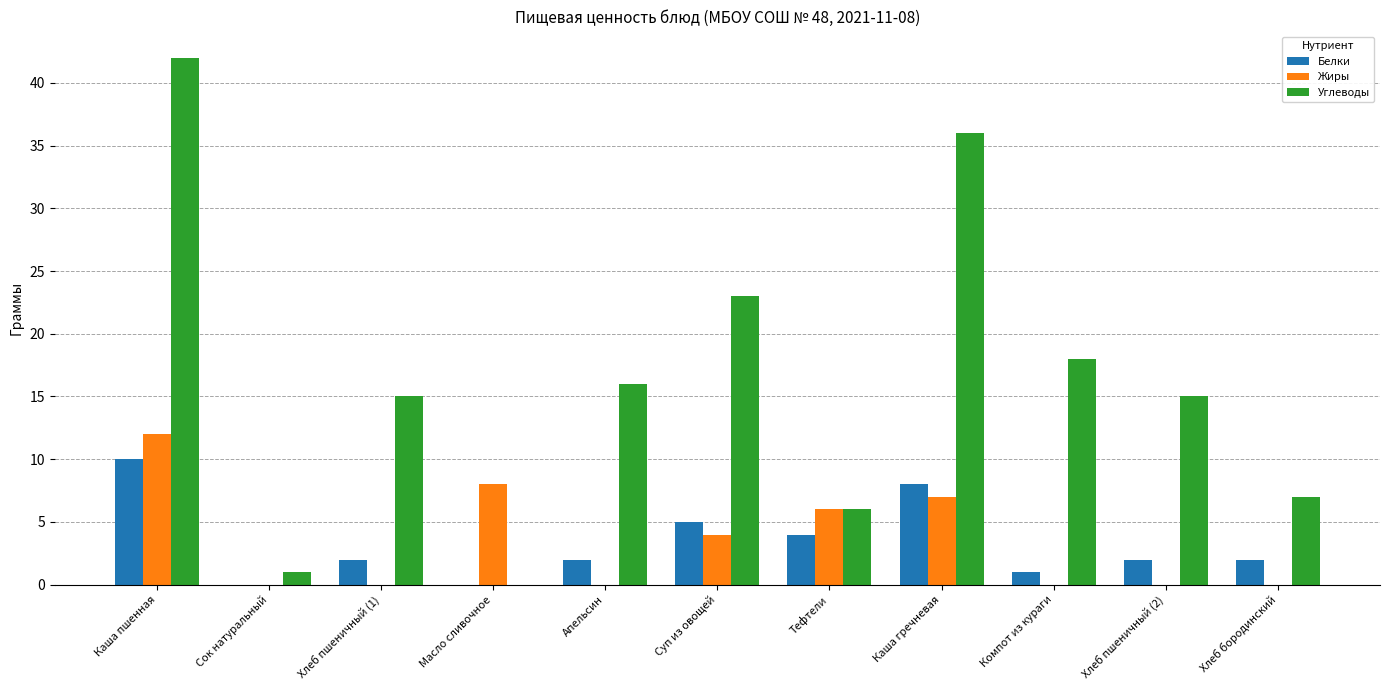

Which label corresponds to the largest value in the chart?

Каша пшенная